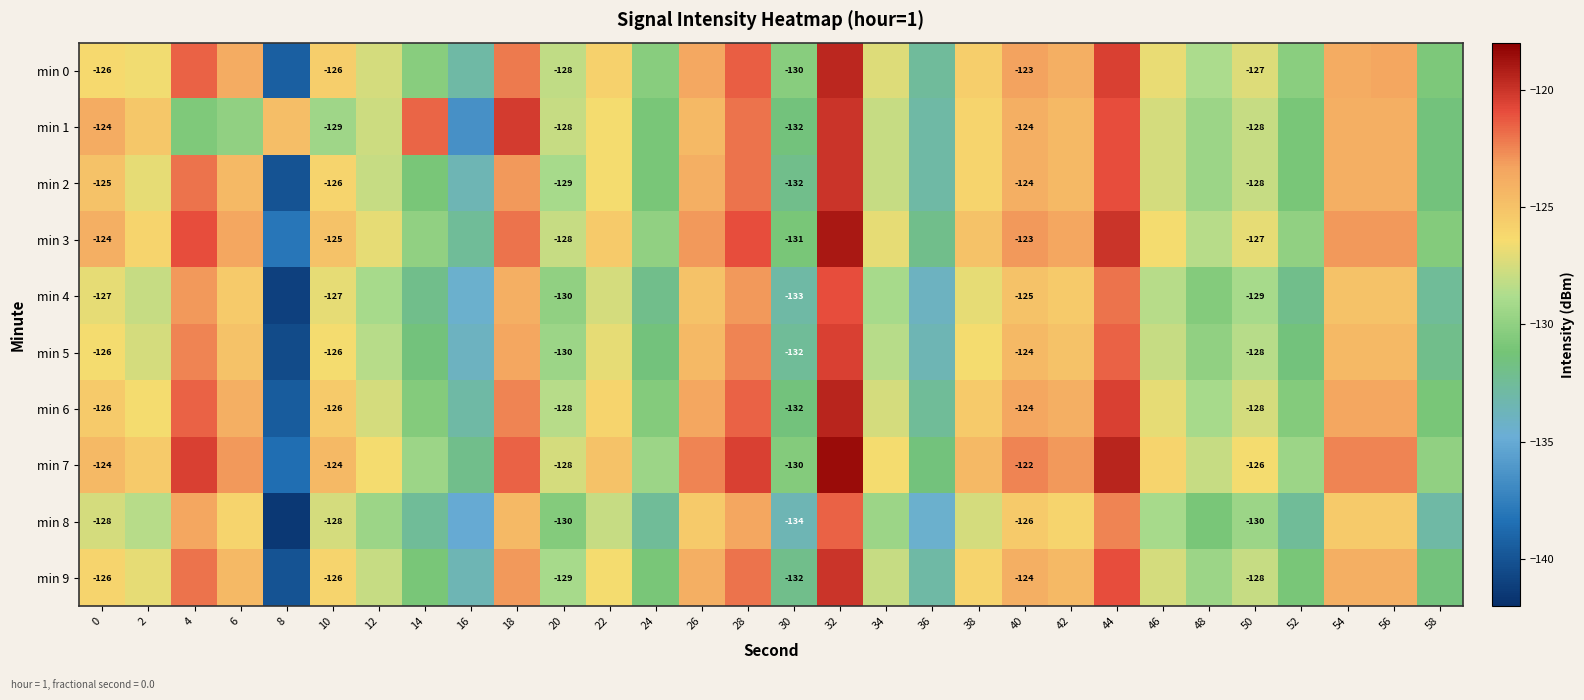

Which has a higher value, 38 or 56?

56